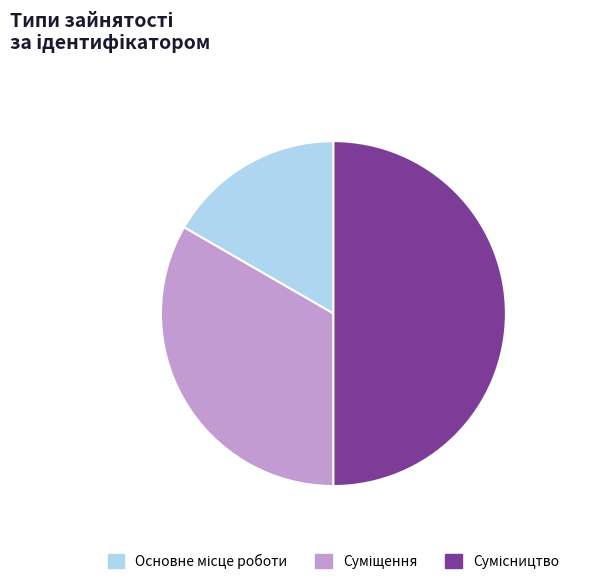

How many segments does this pie chart have?

3